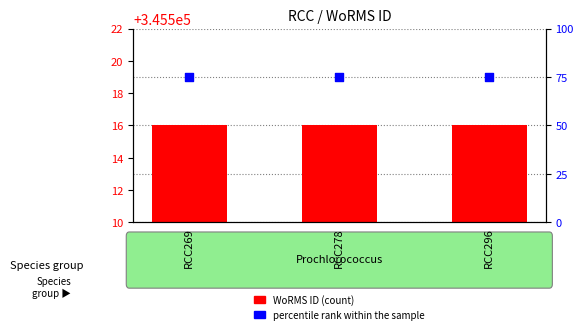

Which series has the largest Y range (max minus min)?

WoRMS ID (count)